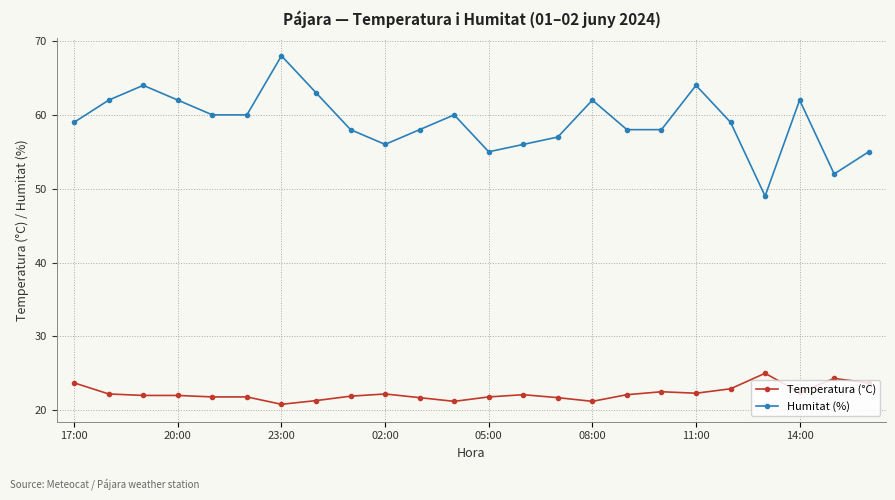

List the series in order of their overall mean, highest first.

Humitat (%), Temperatura (°C)